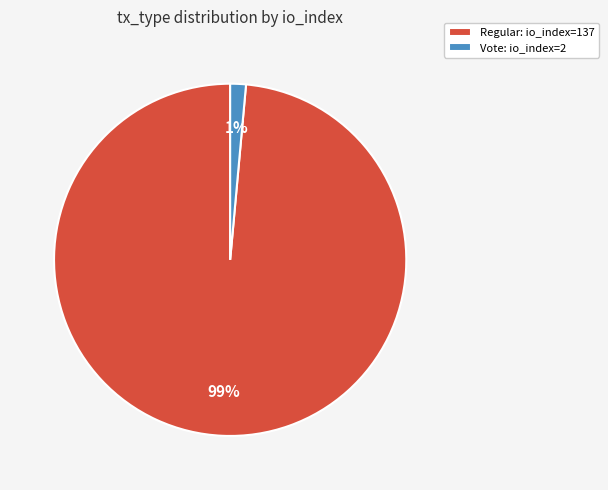

To the nearest percent, what portion does Vote represent?

1%